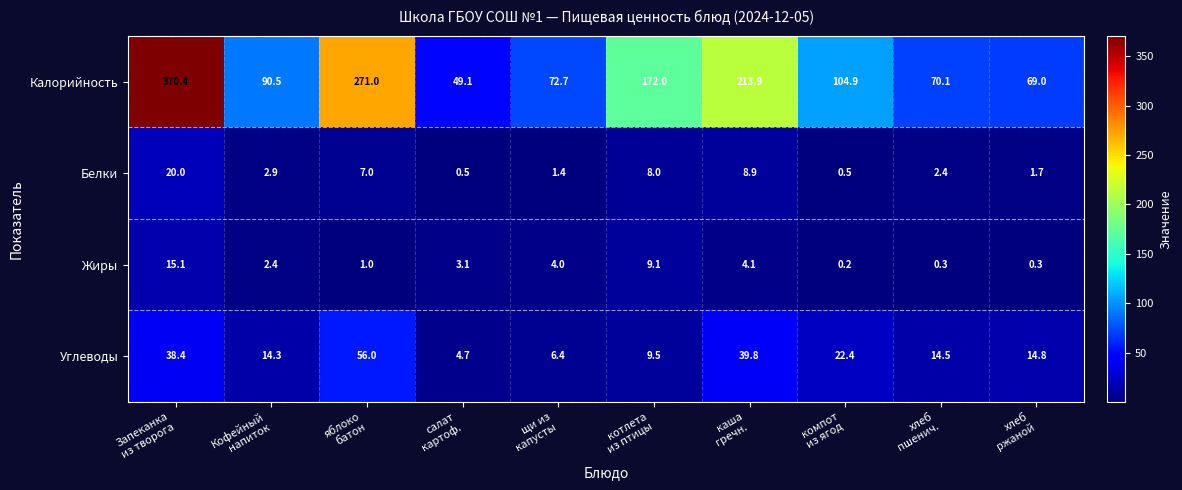

What is the difference between the maximum and minimum values in the Калорийность series?

321.3